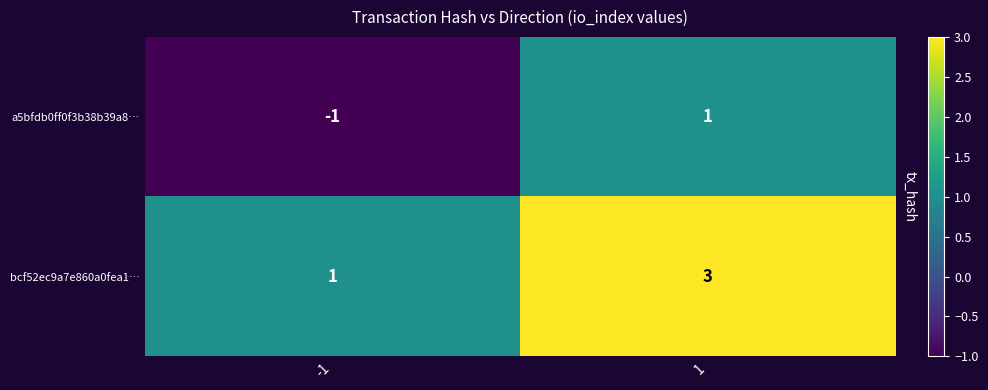

What is the sum of all bcf52ec9a7e860a0fea1… values?

4